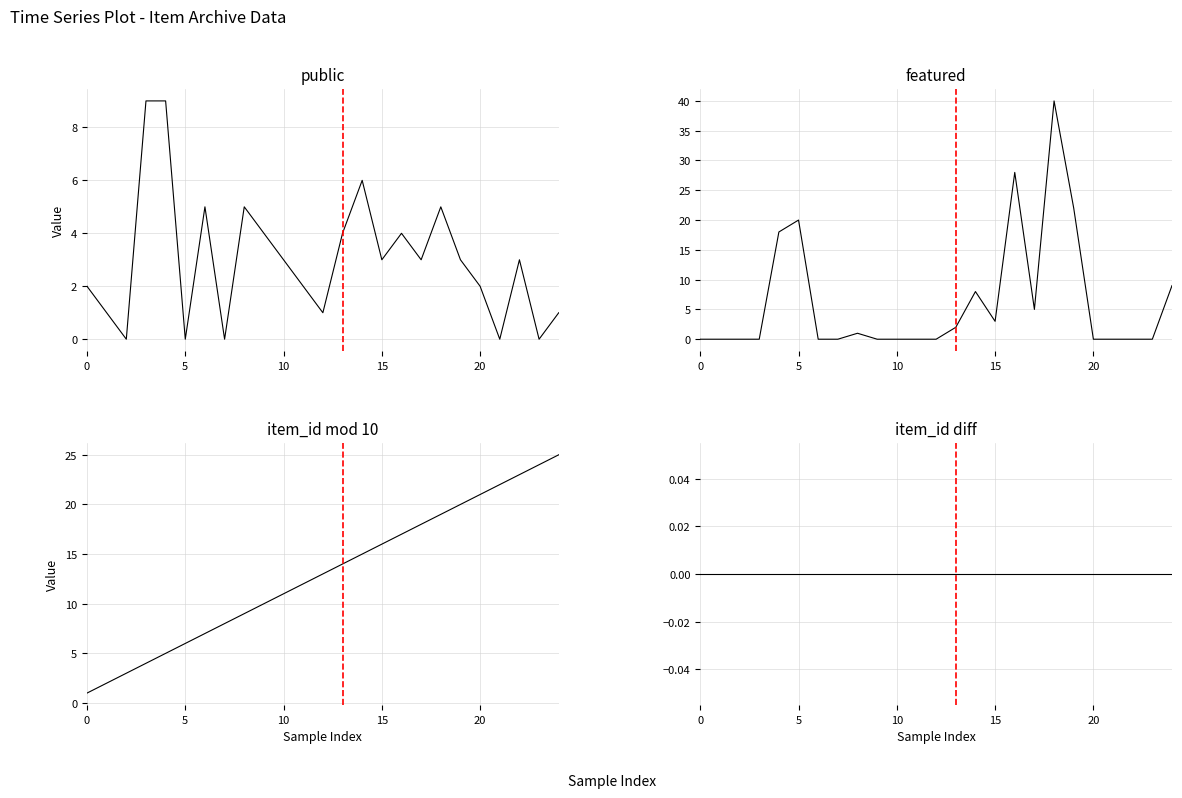

At which label is item_id mod 10 closest to 13?

12